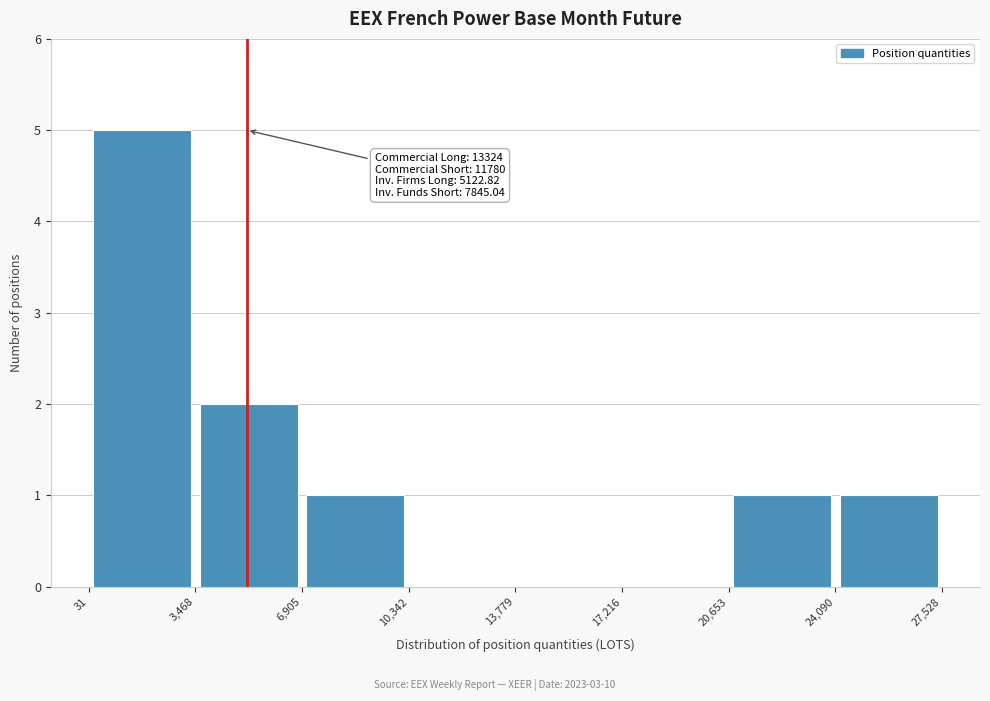

Over which range of the x-axis is the bar tallest?

31 to 3,468